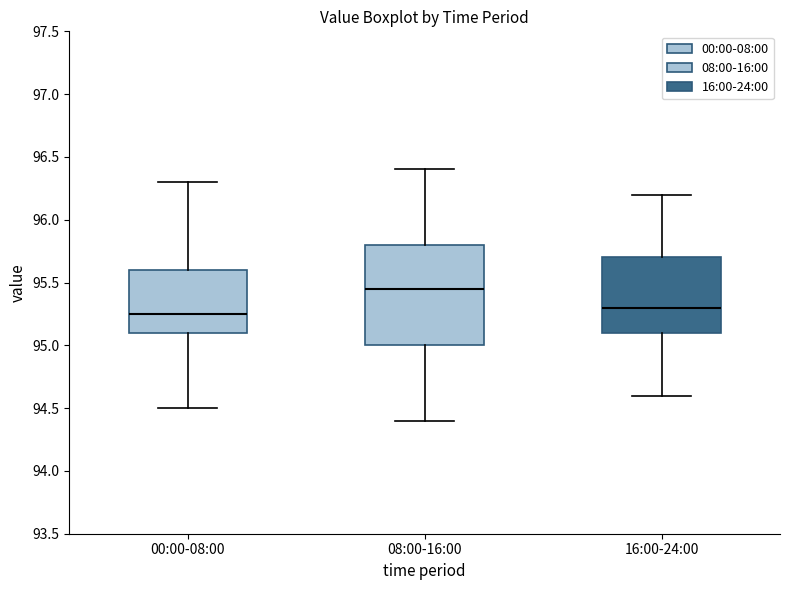

Where does the upper whisker of the box for 16:00-24:00 end on the y-axis? The values are not printed on the chart, so give them approximately, as read against the axis.

96.20